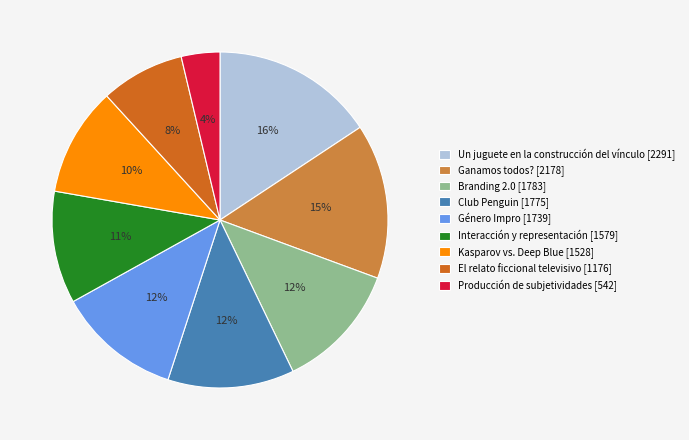

The Producción de subjetividades [542] slice represents 4% of the pie. True or false?

True